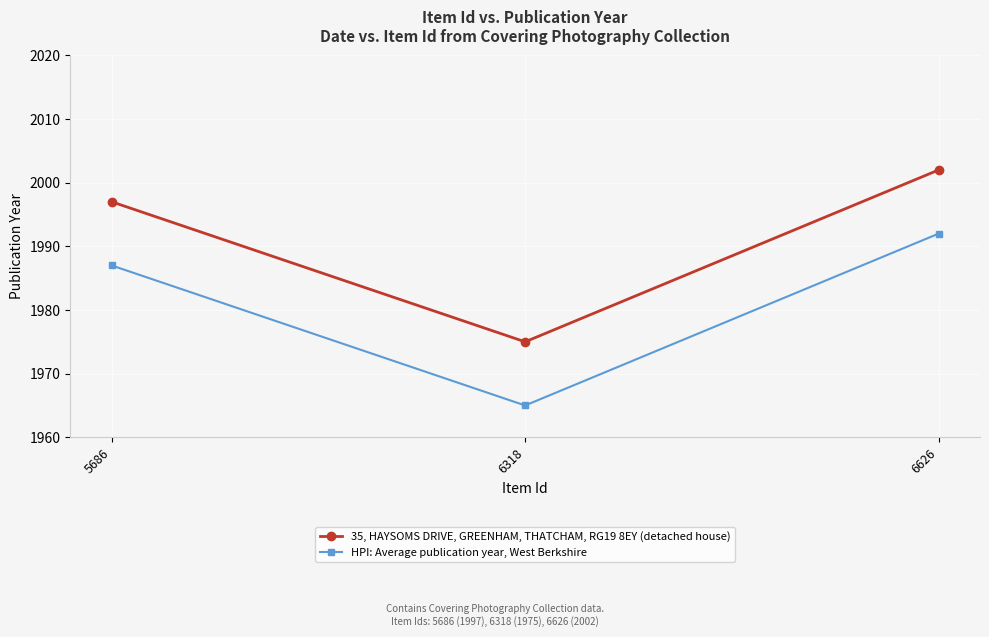

Is the value of HPI: Average publication year, West Berkshire at 6626 greater than the value of 35, HAYSOMS DRIVE, GREENHAM, THATCHAM, RG19 8EY (detached house) at 6318?

Yes